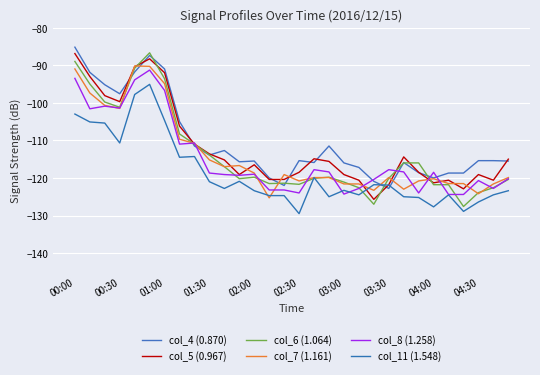

Count the number of categories in the chart.

30